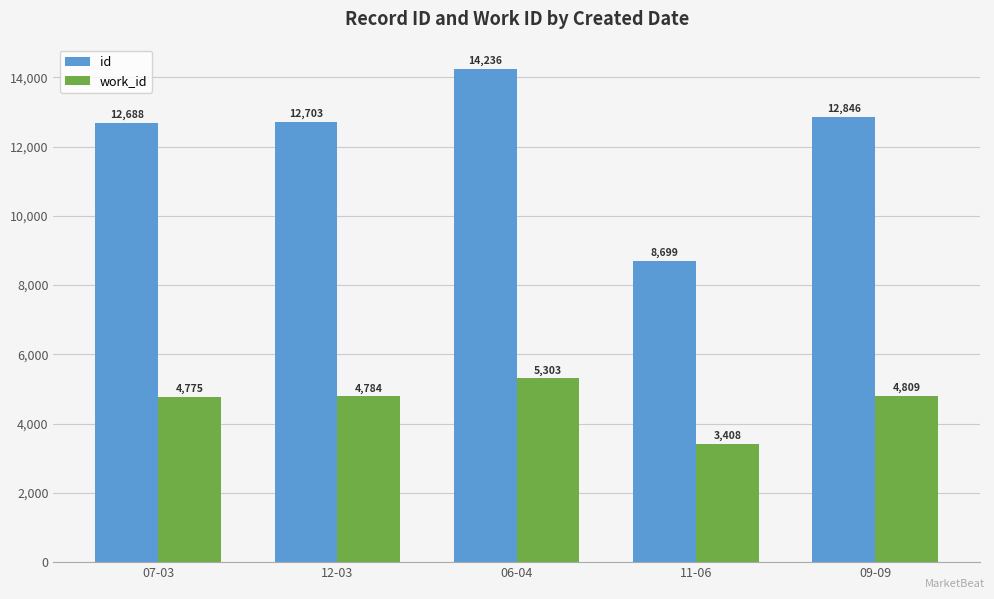

Are the bars horizontal?

No